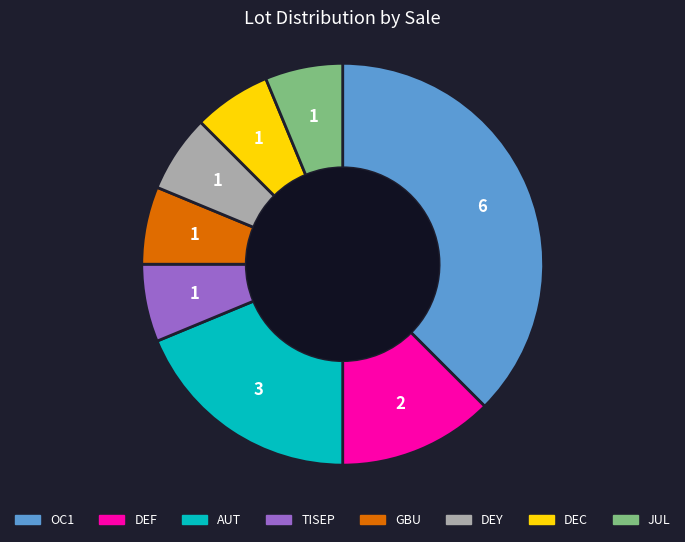

Does any single category account for the majority?

No